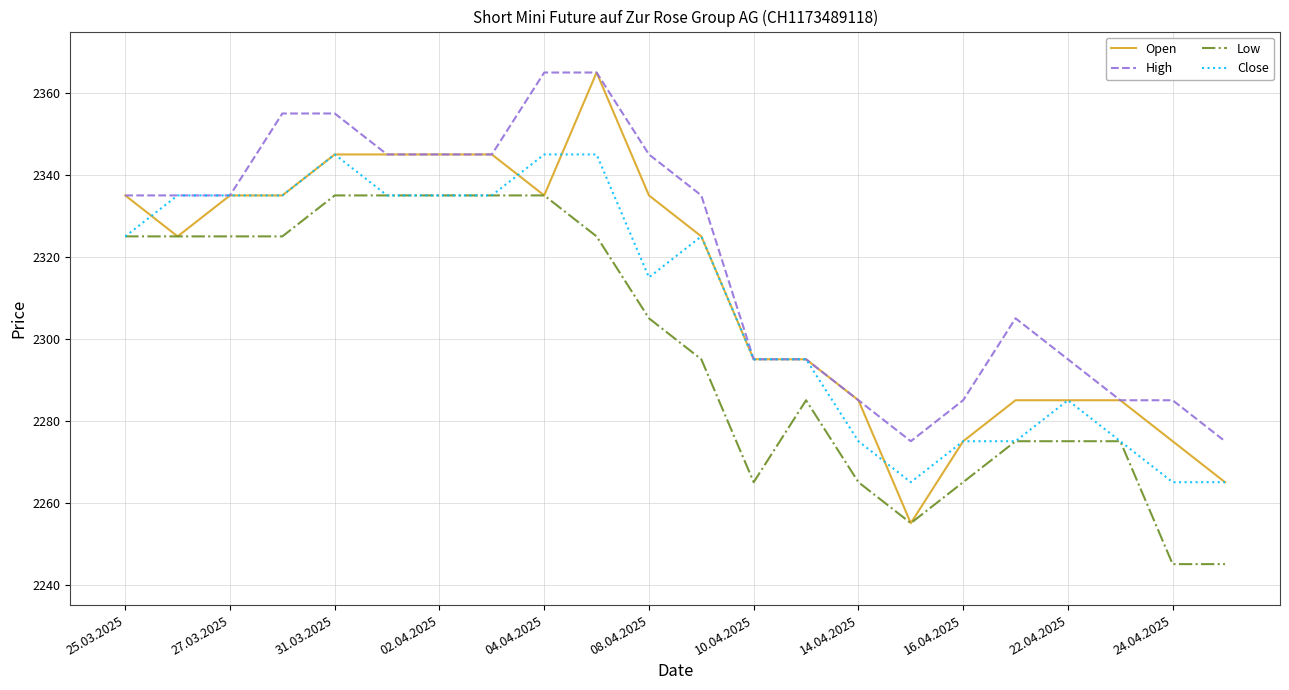

Rank the series by their average value, from highest to lowest.

High, Open, Close, Low